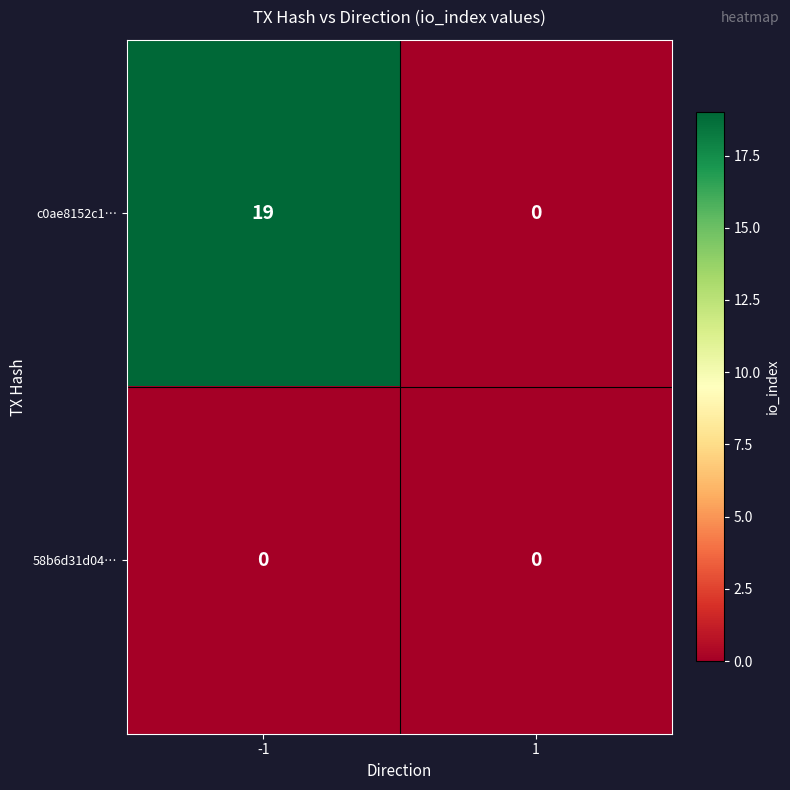

What is the sum of the c0ae8152c1… values at -1 and 1?

19